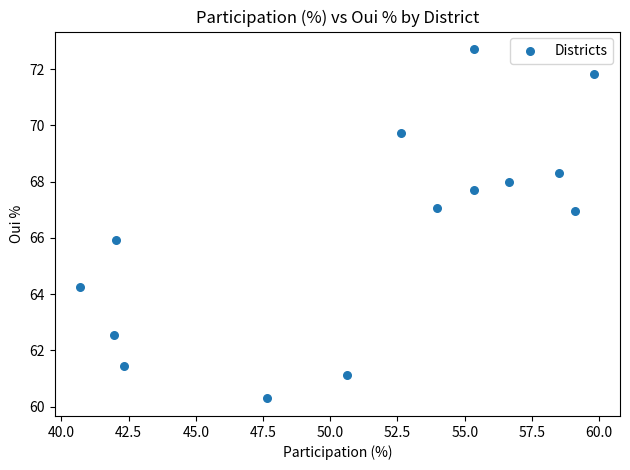

What is the range of X values (max minus min)?

19.1